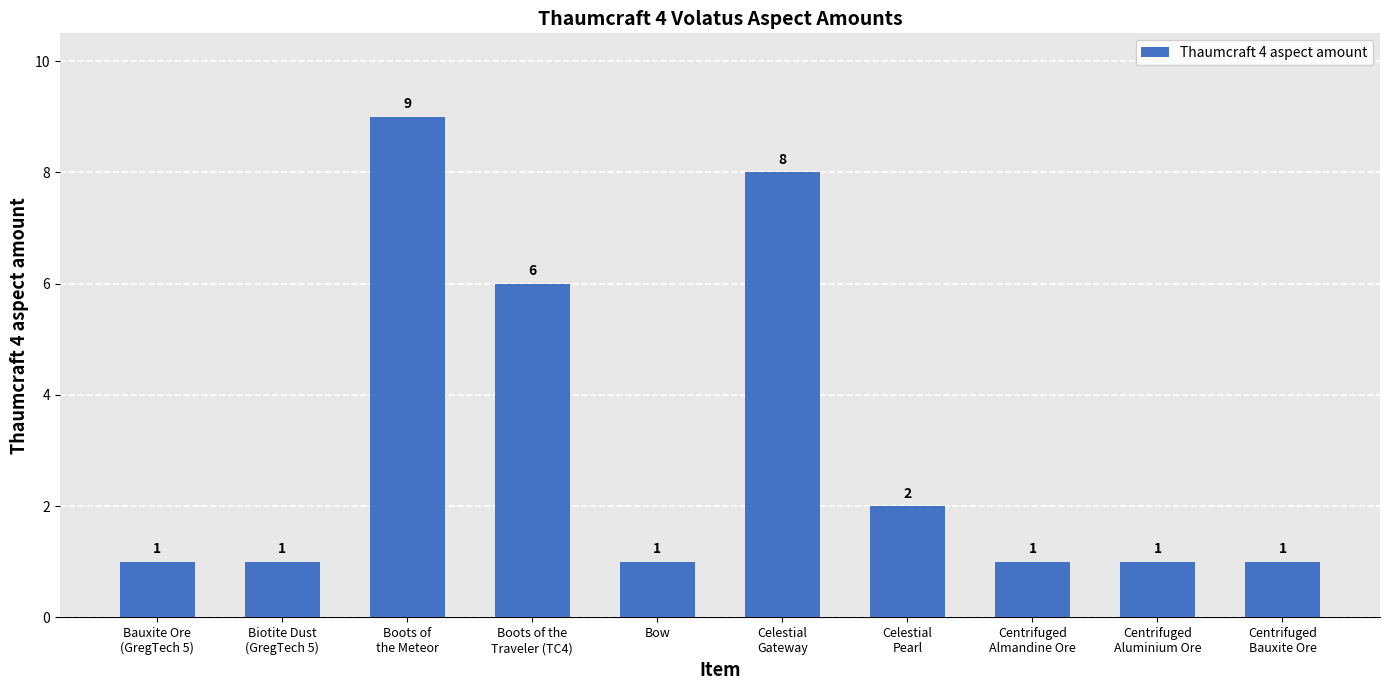

Count the values in the range 1 to 6.

8